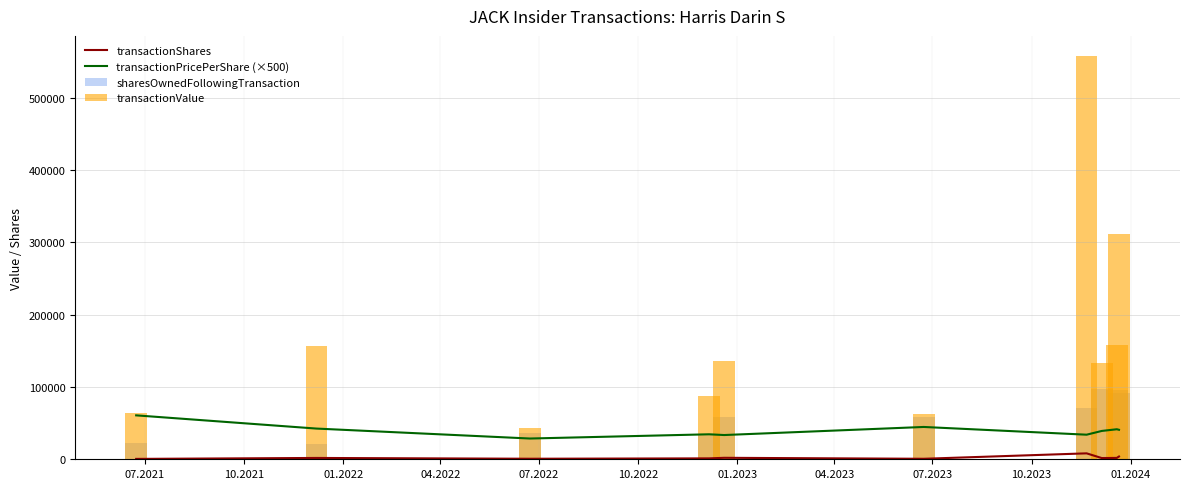

True or false: transactionPricePerShare (×500) and transactionShares cross at least once.

False